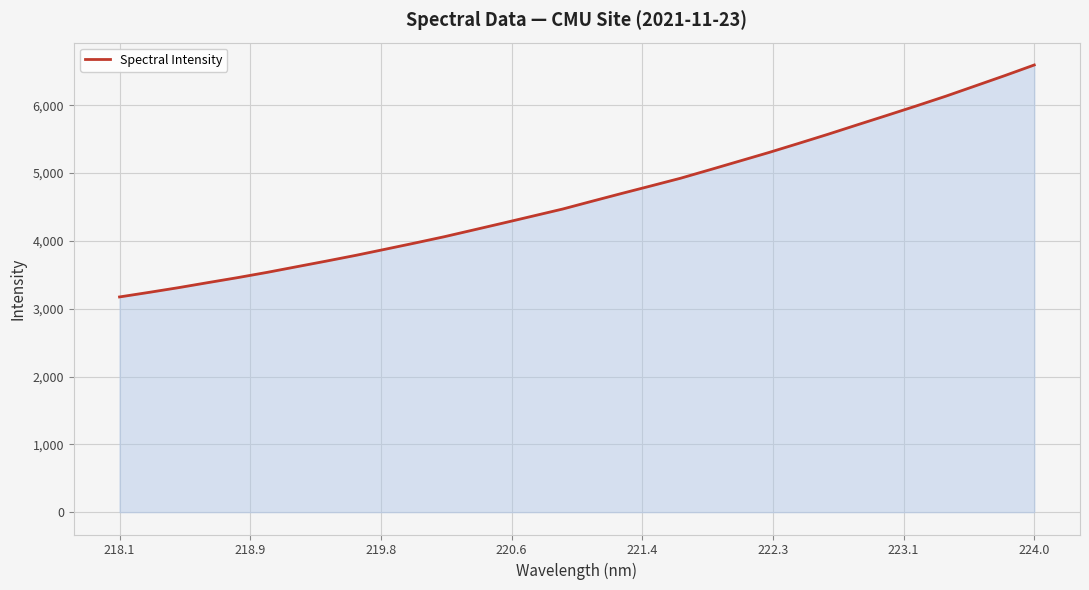

How many lines are shown in the chart?

1